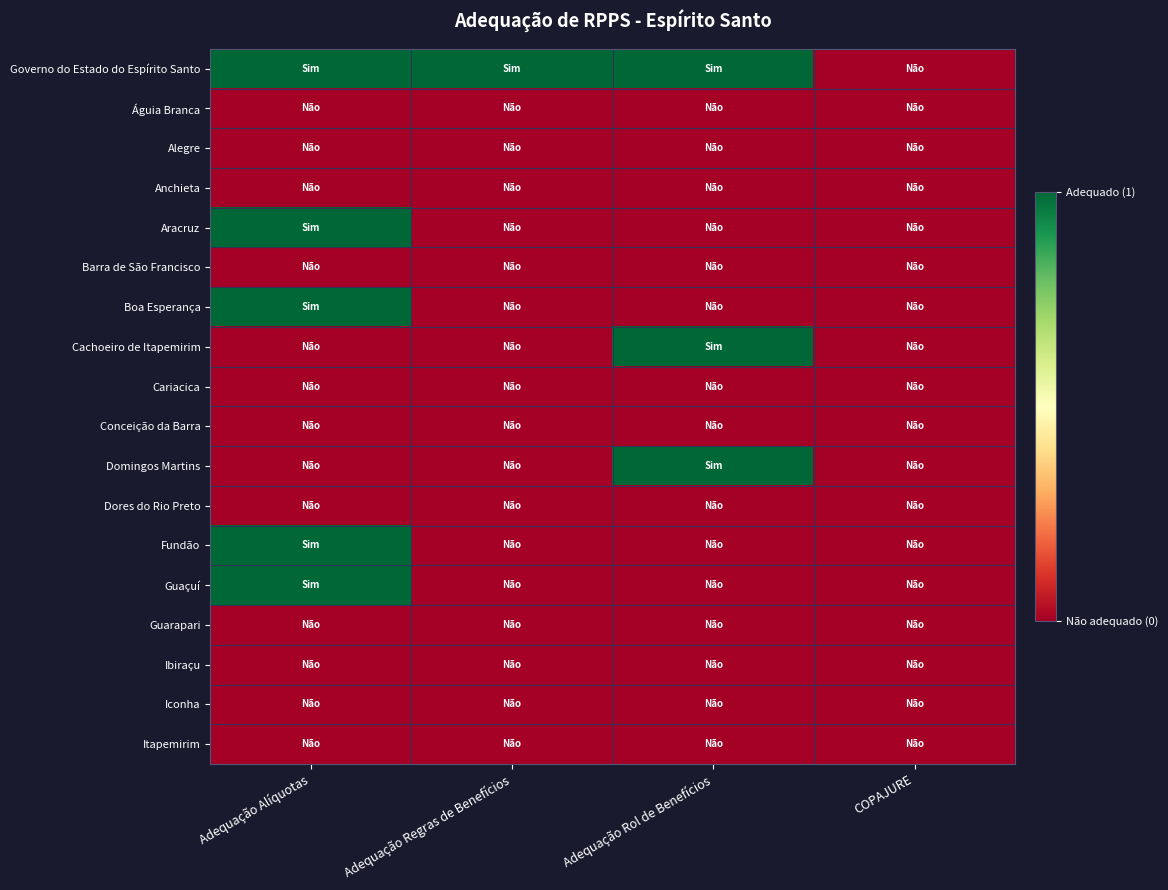

Which series has the largest total across all categories?

Governo do Estado do Espírito Santo